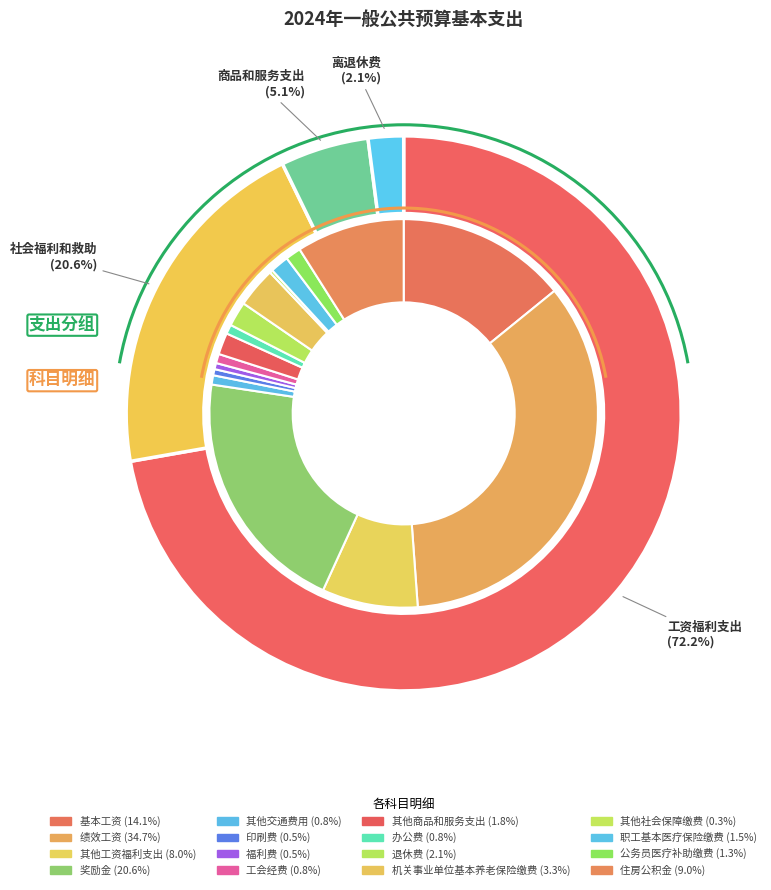

What is the ratio of the value at 印刷费 to the value at 住房公积金?

0.1